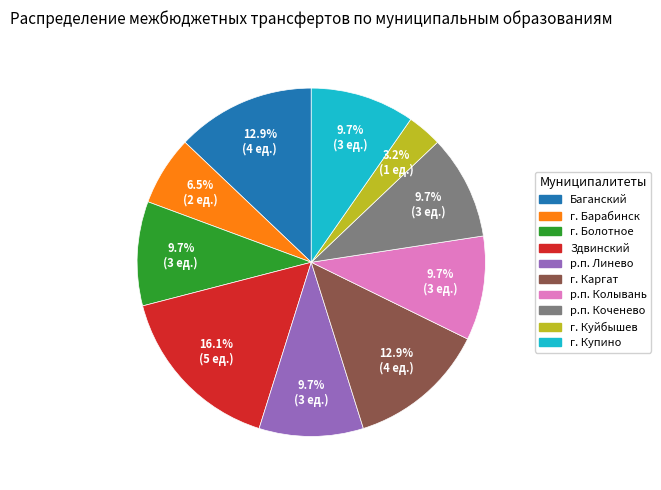

Is it true that р.п. Колывань is 10% of the pie?

True